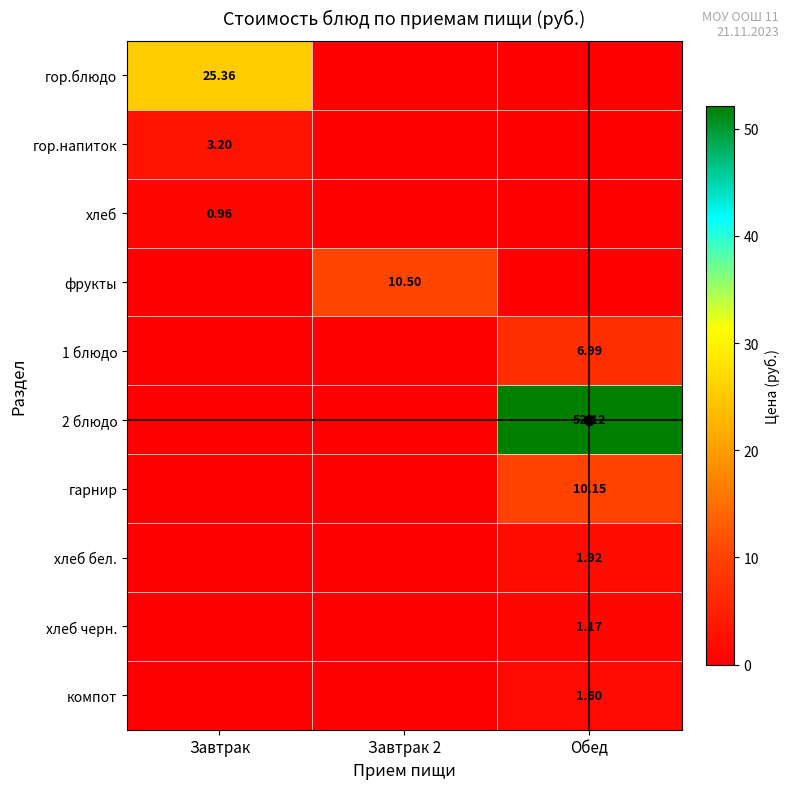

What is the average value of the гор.блюдо series?

8.5